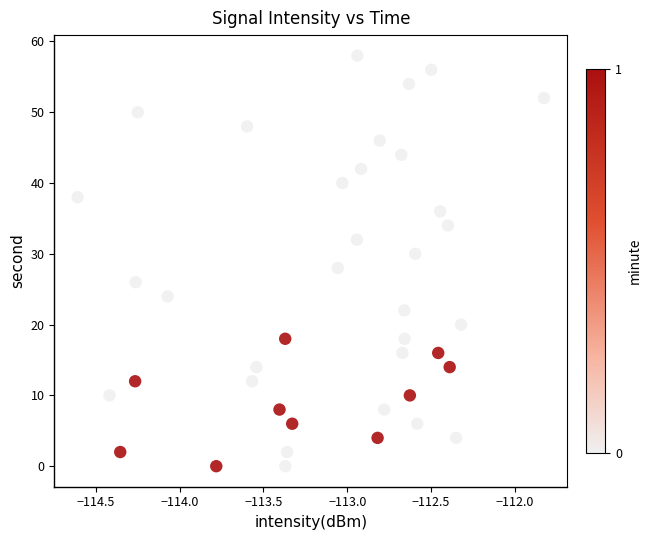

What is the range of Y values (max minus min)?

58